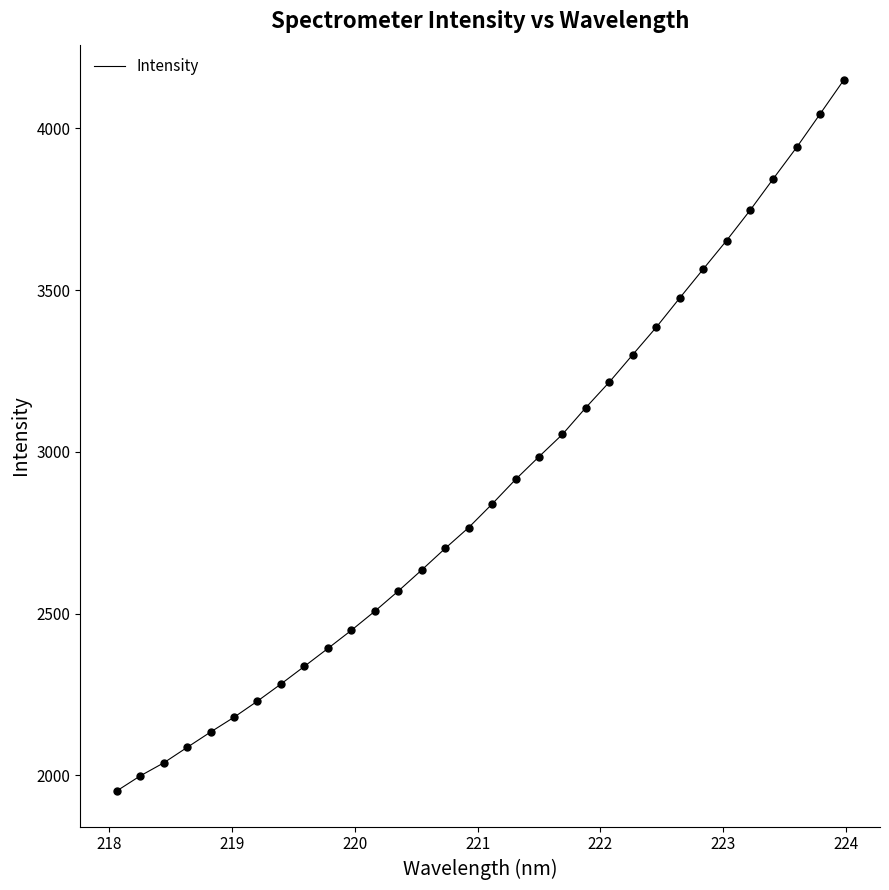

What is the maximum value shown in the chart?

4148.4